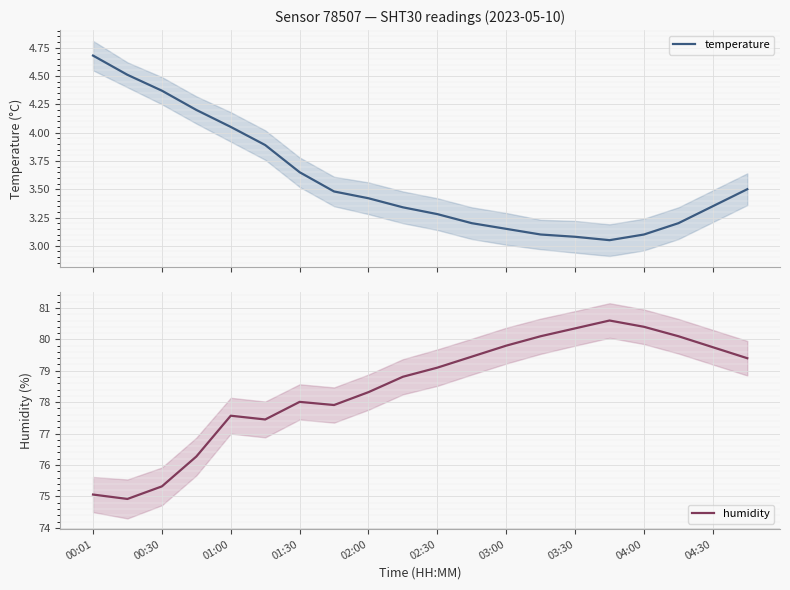

What is the maximum value for temperature?

4.7